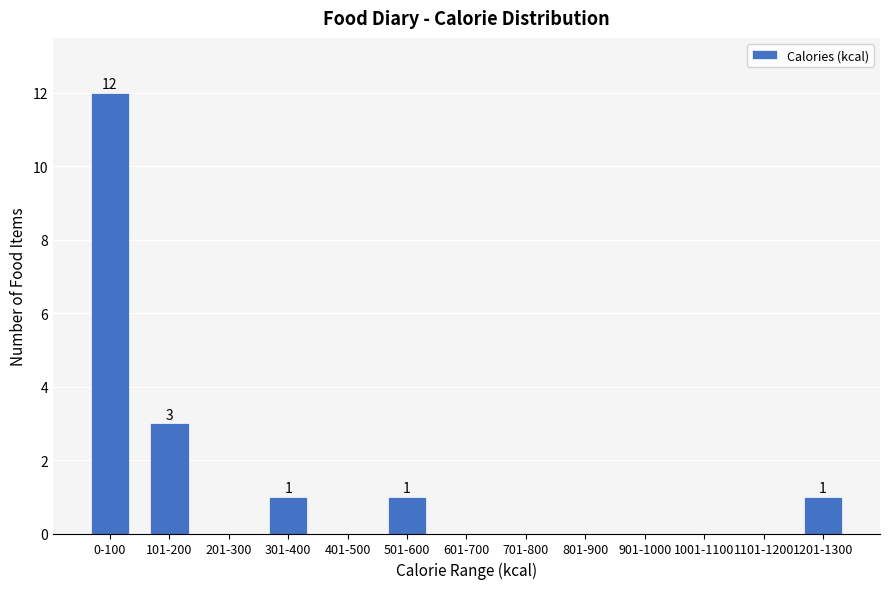

Reading left to right, what are all the values shown in this chart?

0-100=12	101-200=3	201-300=0	301-400=1	401-500=0	501-600=1	601-700=0	701-800=0	801-900=0	901-1000=0	1001-1100=0	1101-1200=0	1201-1300=1